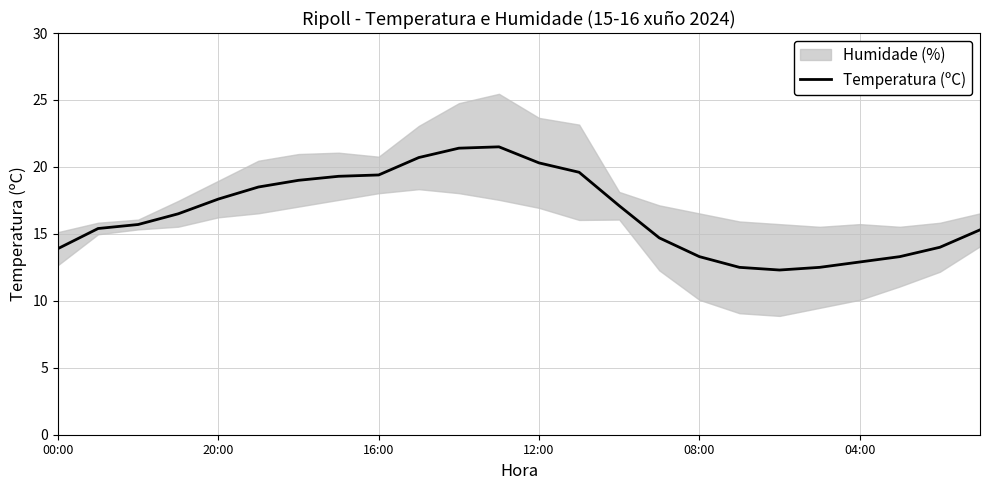

Read the value at 22.

14.0